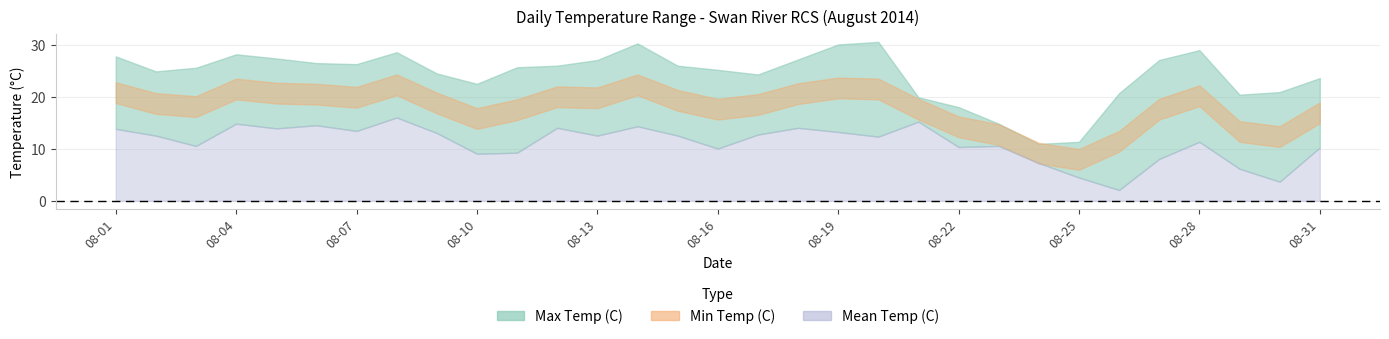

What is the total value across all series at 2014-08-10?

47.6